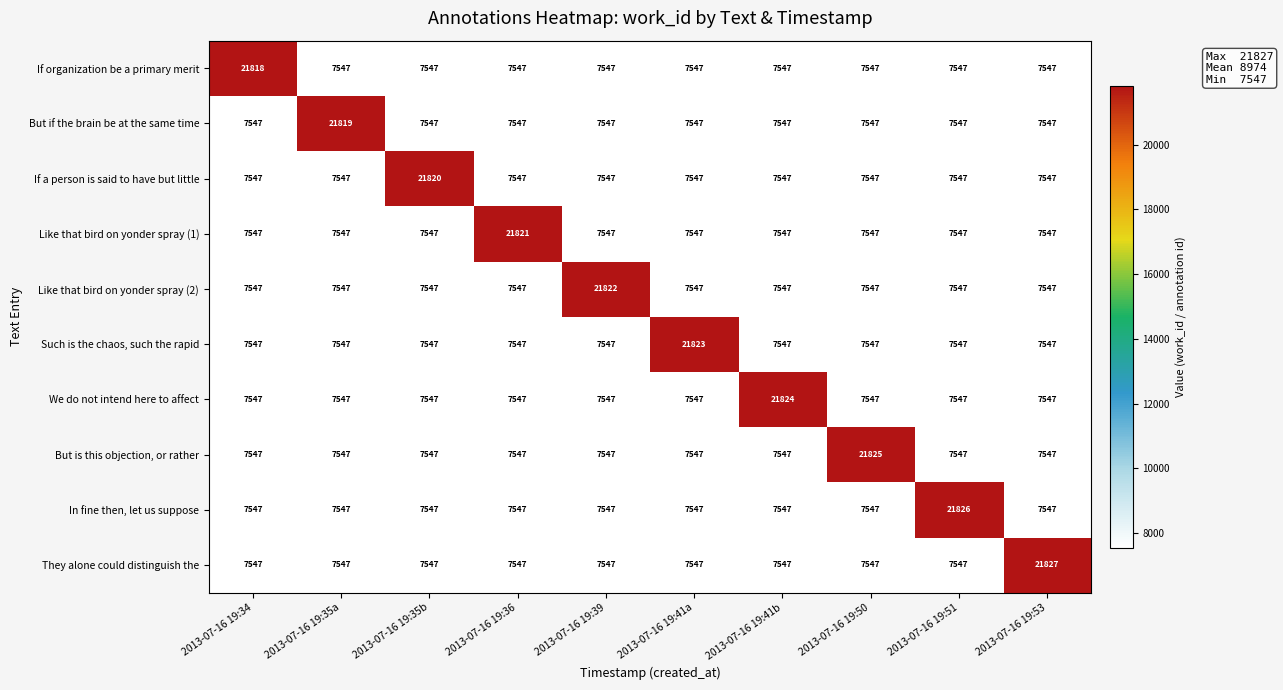

What is the spread (max minus min) of values at 2013-07-16 19:50?

14278